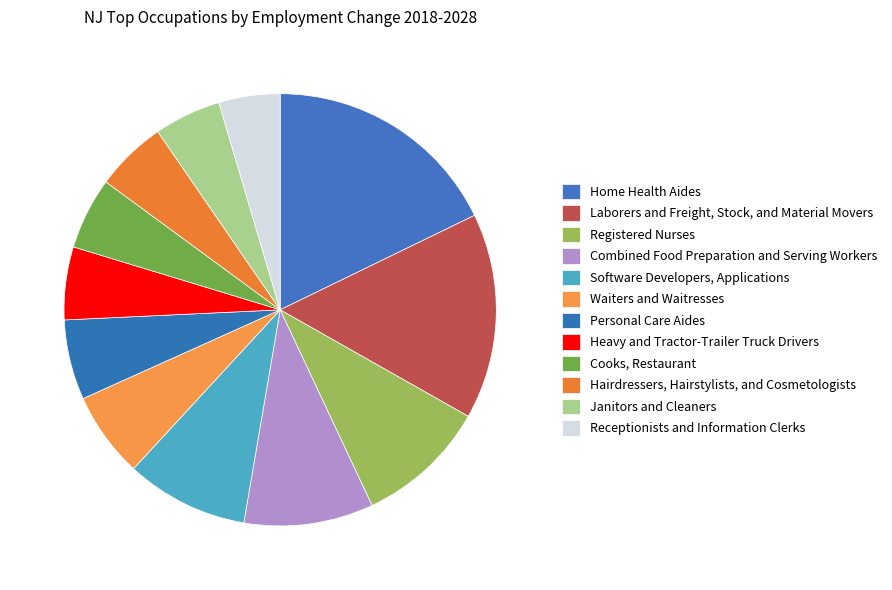

To the nearest percent, what percentage of the pie is Software Developers, Applications?

9%